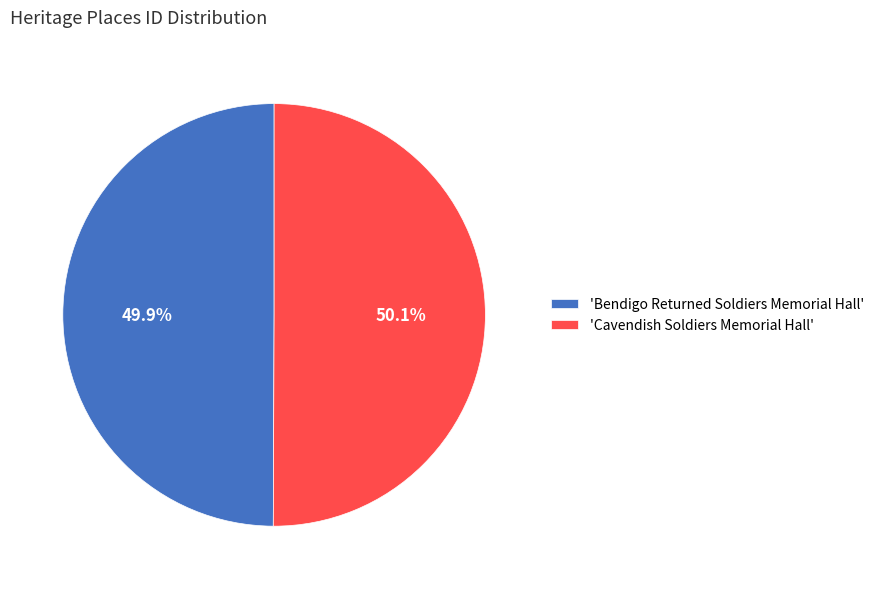

Approximately how many times larger is the value at 'Bendigo Returned Soldiers Memorial Hall' compared to 'Cavendish Soldiers Memorial Hall'?

1.0